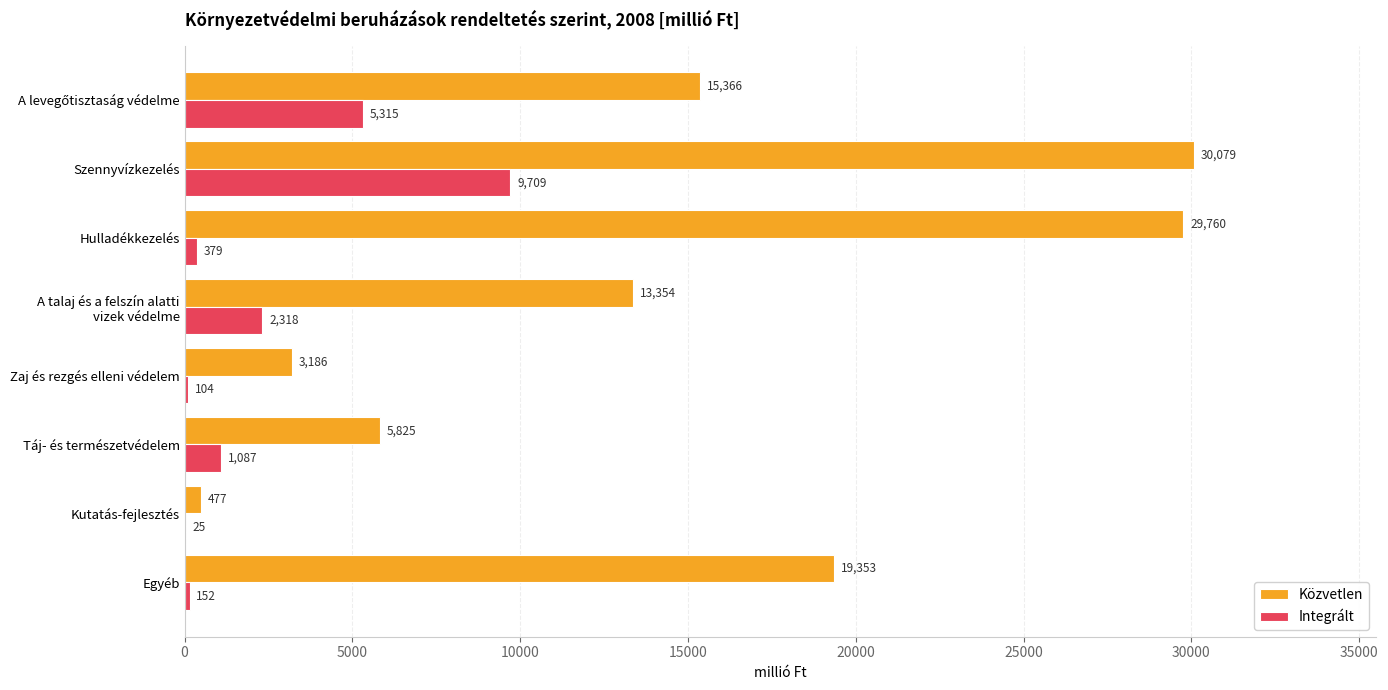

Which series changed the most between Hulladékkezelés and Kutatás-fejlesztés?

Közvetlen